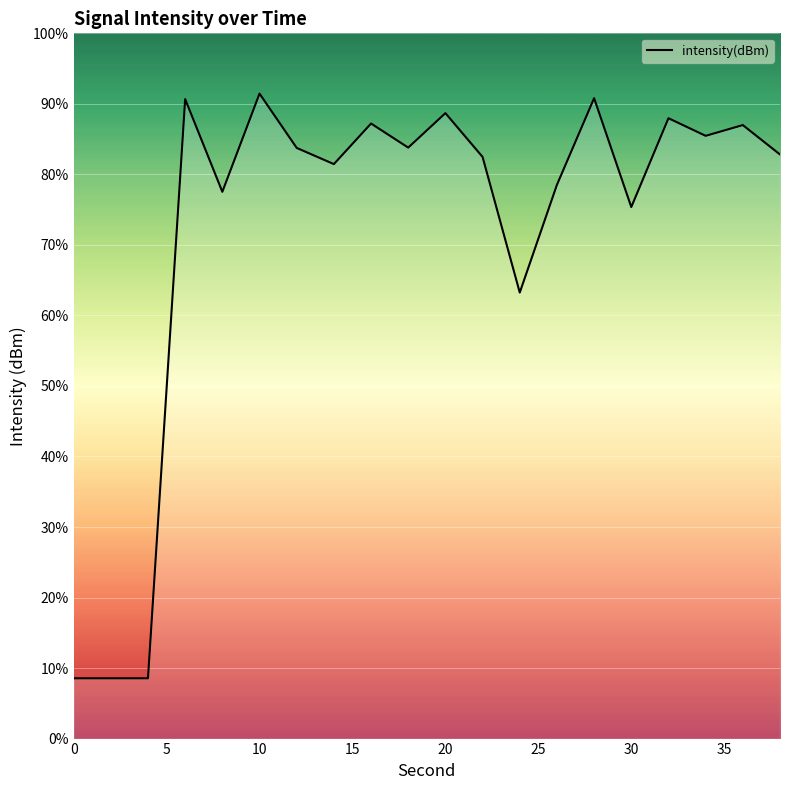

Does the chart display data point markers on the line(s)?

No